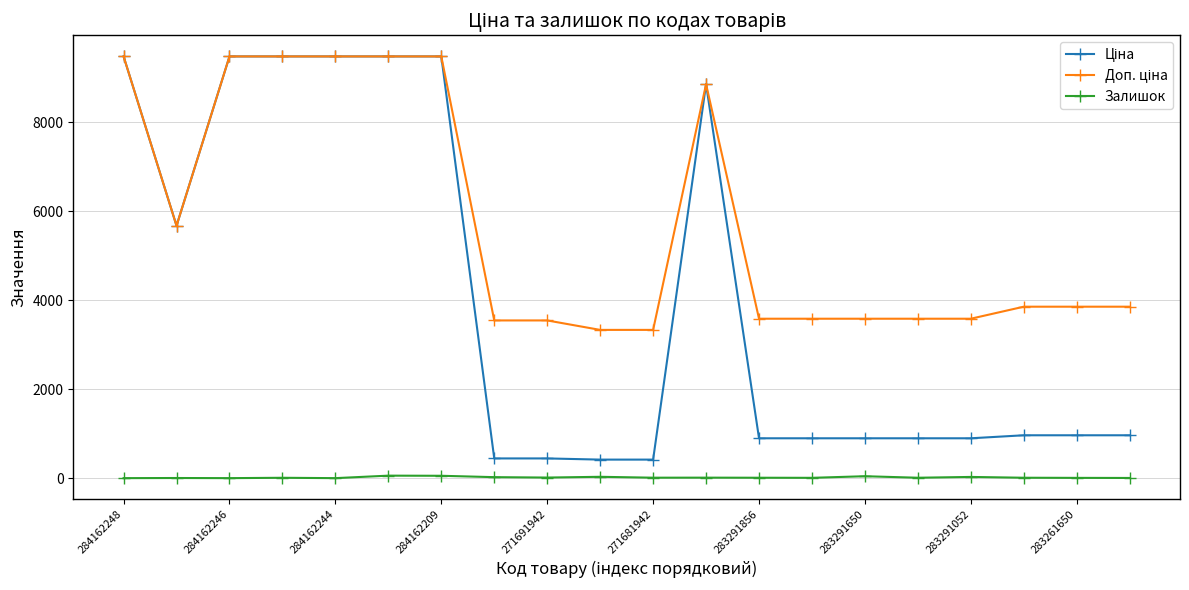

What is the maximum value shown in the chart?

9480.1